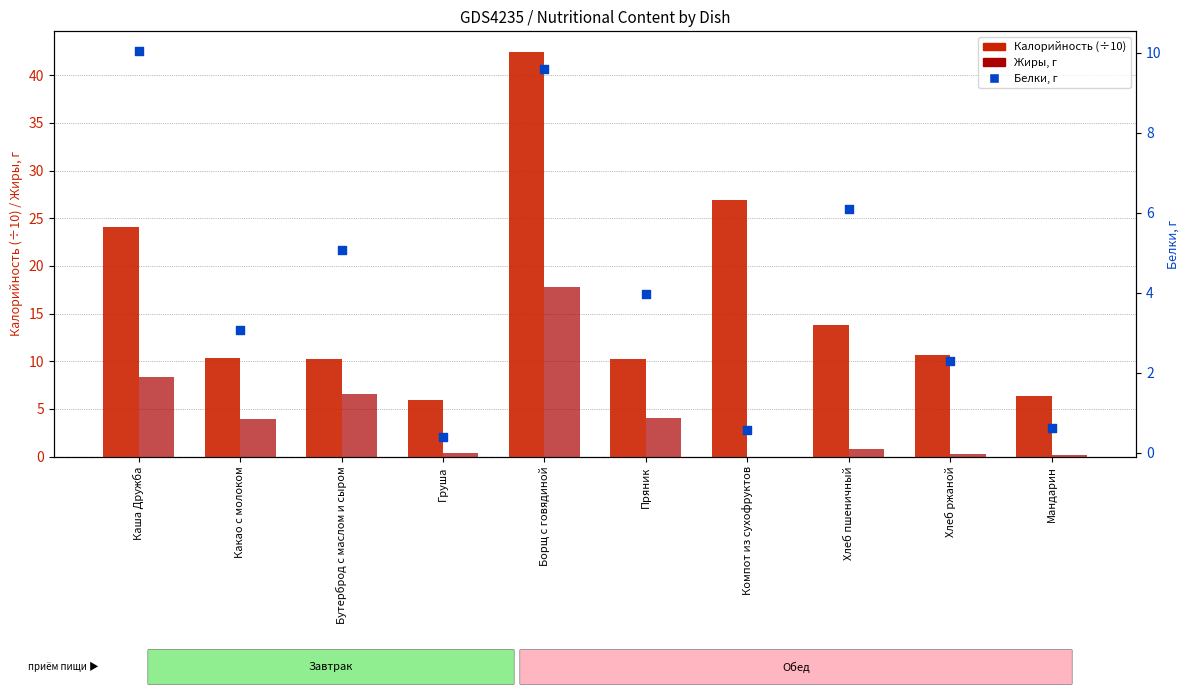

Which series contains the highest Y value?

Калорийность (÷10)